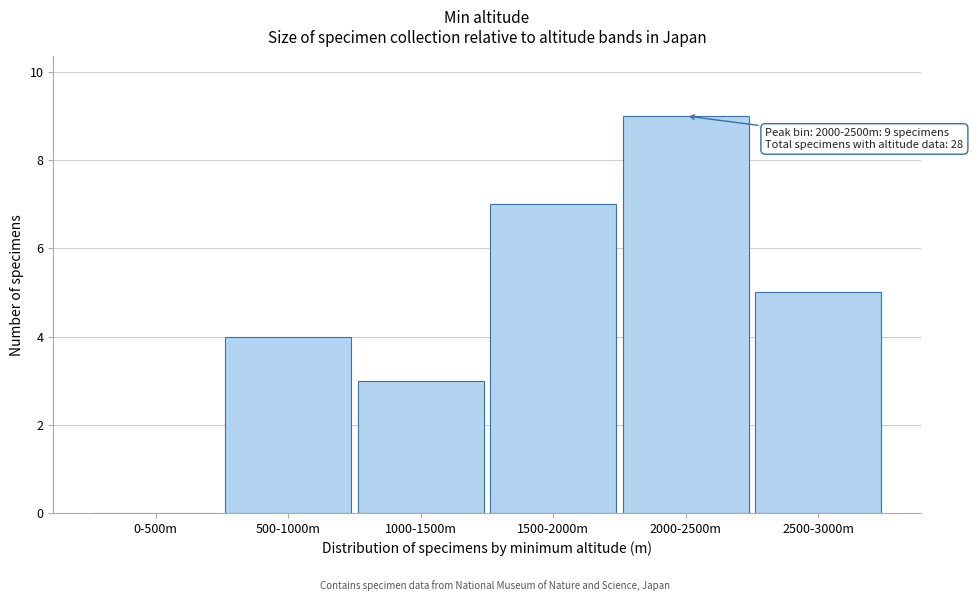

Reading left to right, what are all the values shown in this chart?

0-500m=0	500-1000m=4	1000-1500m=3	1500-2000m=7	2000-2500m=9	2500-3000m=5